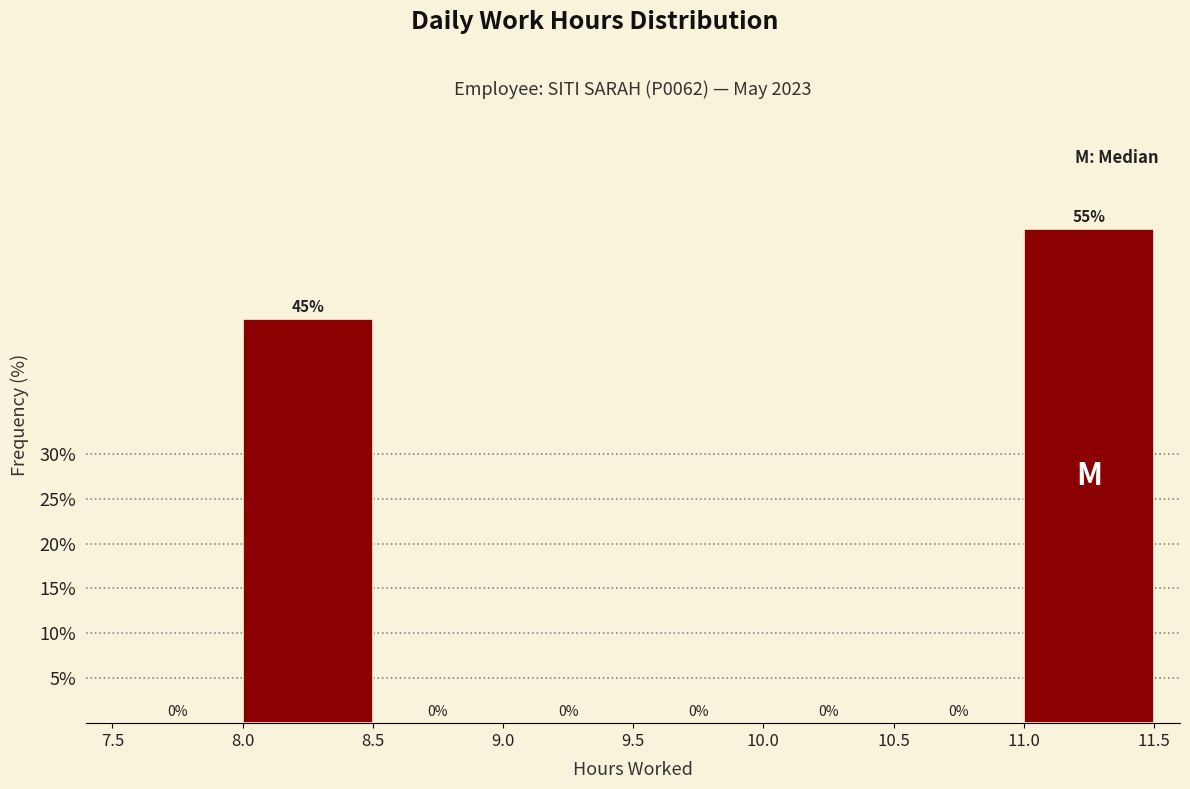

Over which range of the x-axis is the bar tallest?

11.0 to 11.5